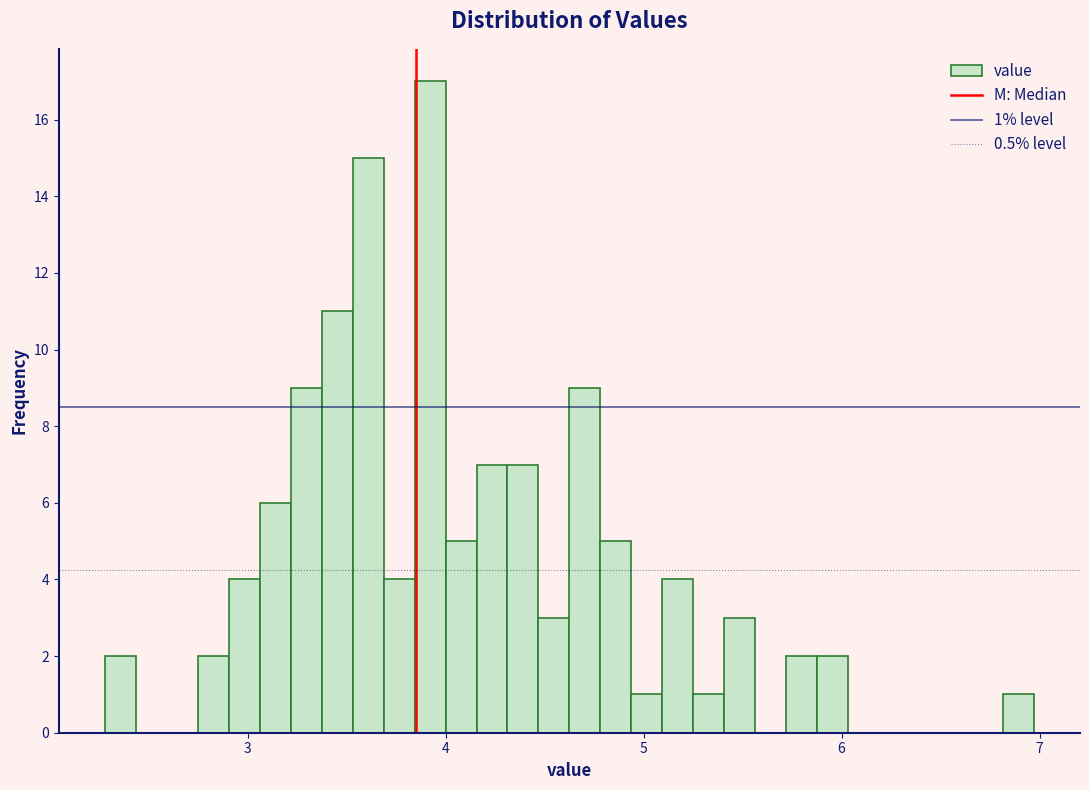

Read against the x-axis, roughly where is the centre of the tallest bar?

3.9